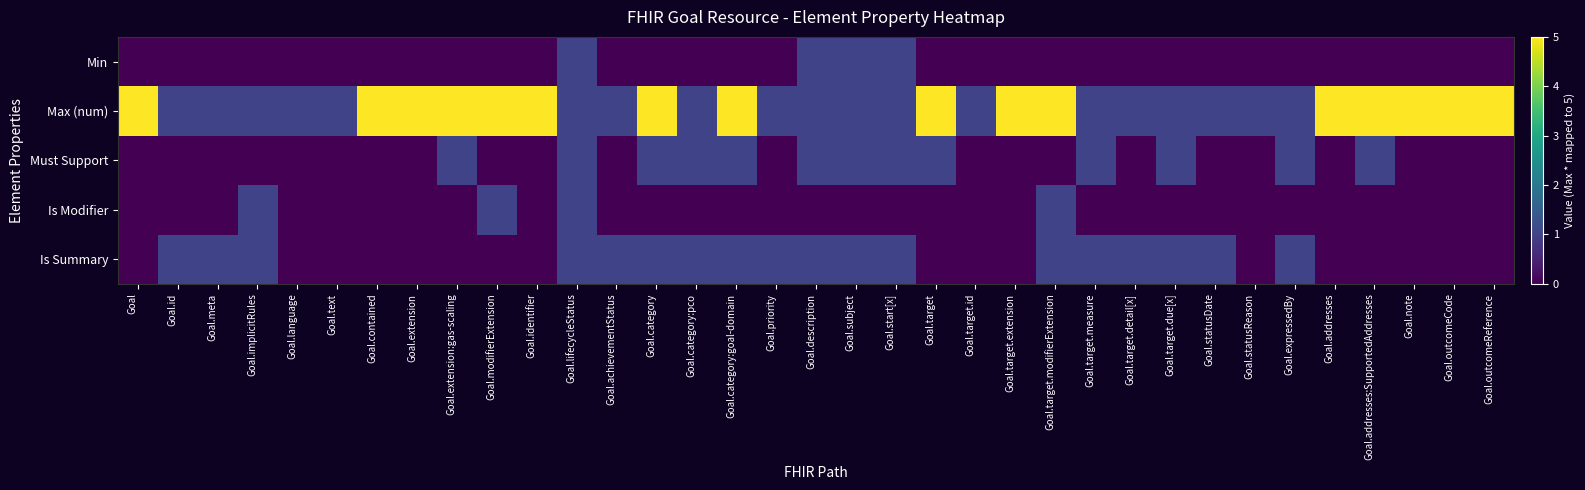

At which category does the chart reach its minimum across all series?

Goal